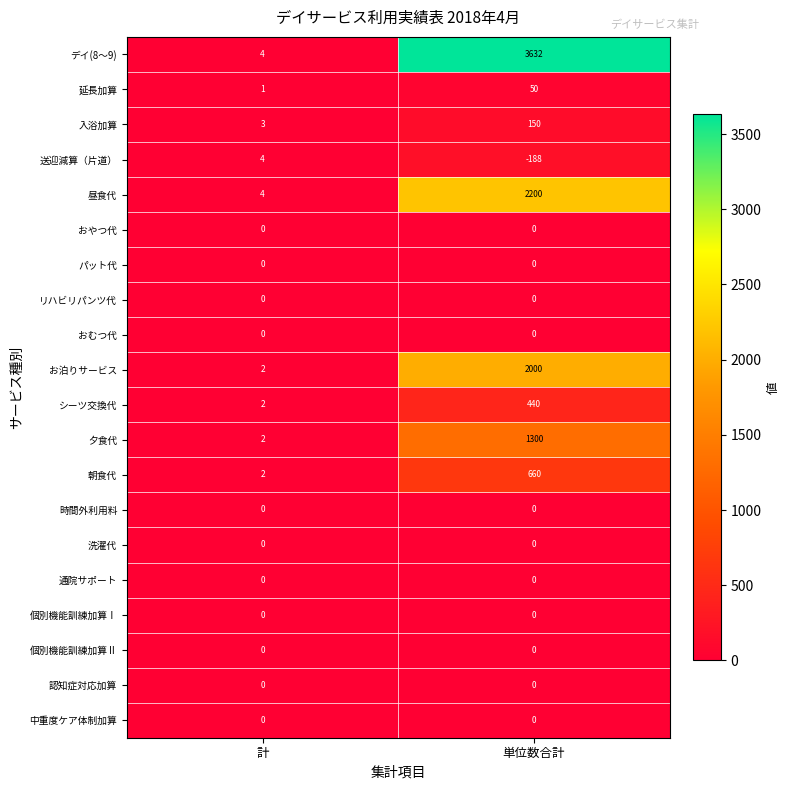

What is the difference between the お泊りサービス values at 計 and 単位数合計?

1998